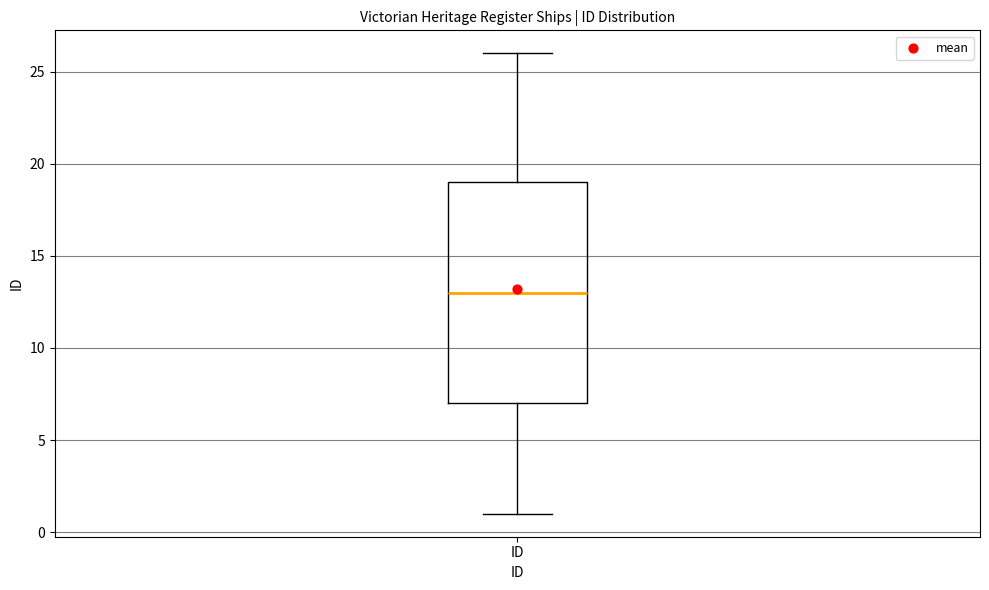

Transcribe this box plot: give where the median line is, the range the box spans, and where the two whiskers end, as read against the y-axis. The values are not printed on the chart, so give them approximately, as read against the axis.

median 13, box 7 to 19, whiskers 1 to 26